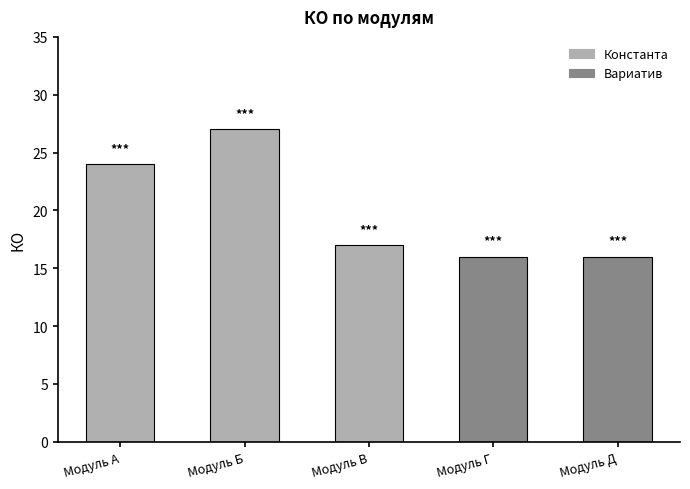

Rank the categories by value from lowest to highest.

Модуль Г, Модуль Д, Модуль В, Модуль А, Модуль Б